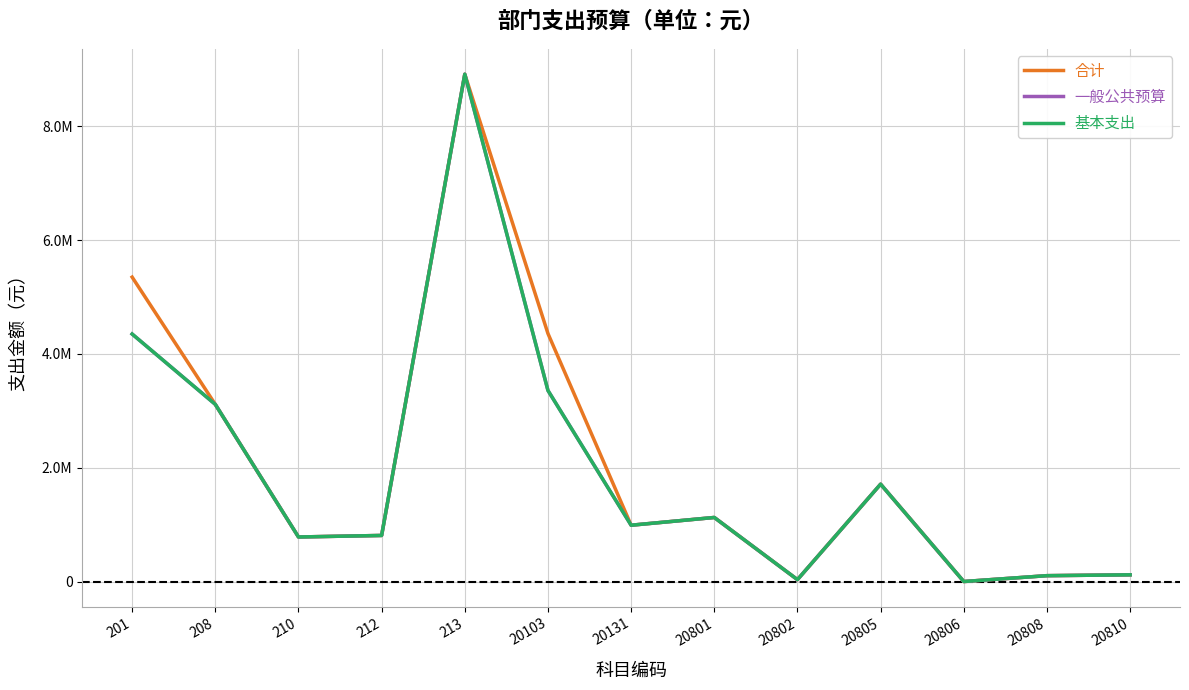

What is the value of the 一般公共预算 point at the 8th from the left?

1127497.9